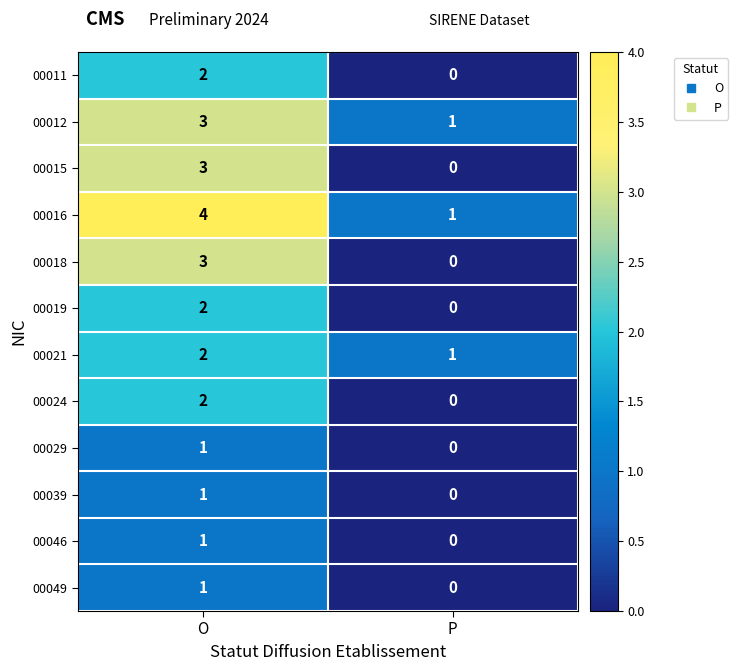

Reading left to right, what are all the values shown in this chart?

00011: 2	0
00012: 3	1
00015: 3	0
00016: 4	1
00018: 3	0
00019: 2	0
00021: 2	1
00024: 2	0
00029: 1	0
00039: 1	0
00046: 1	0
00049: 1	0